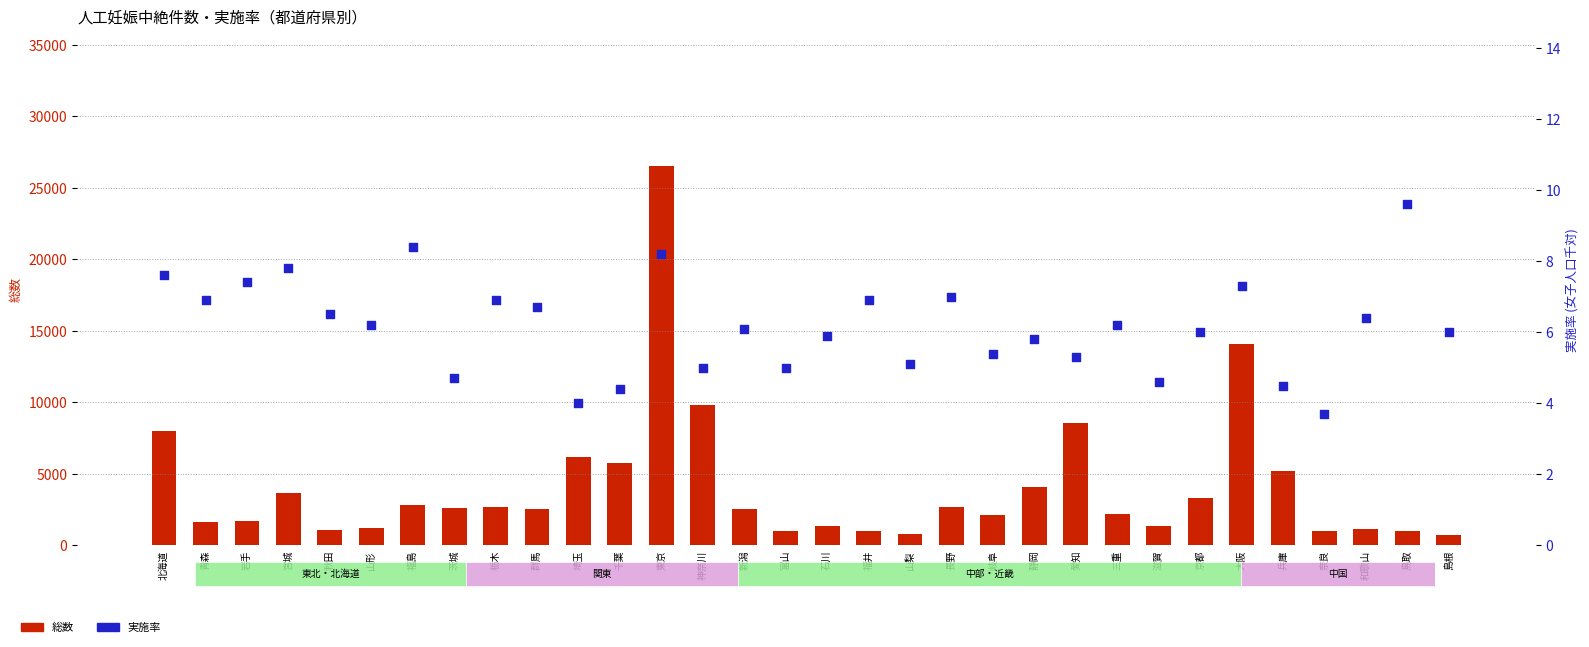

Which series has the largest total across all categories?

総数